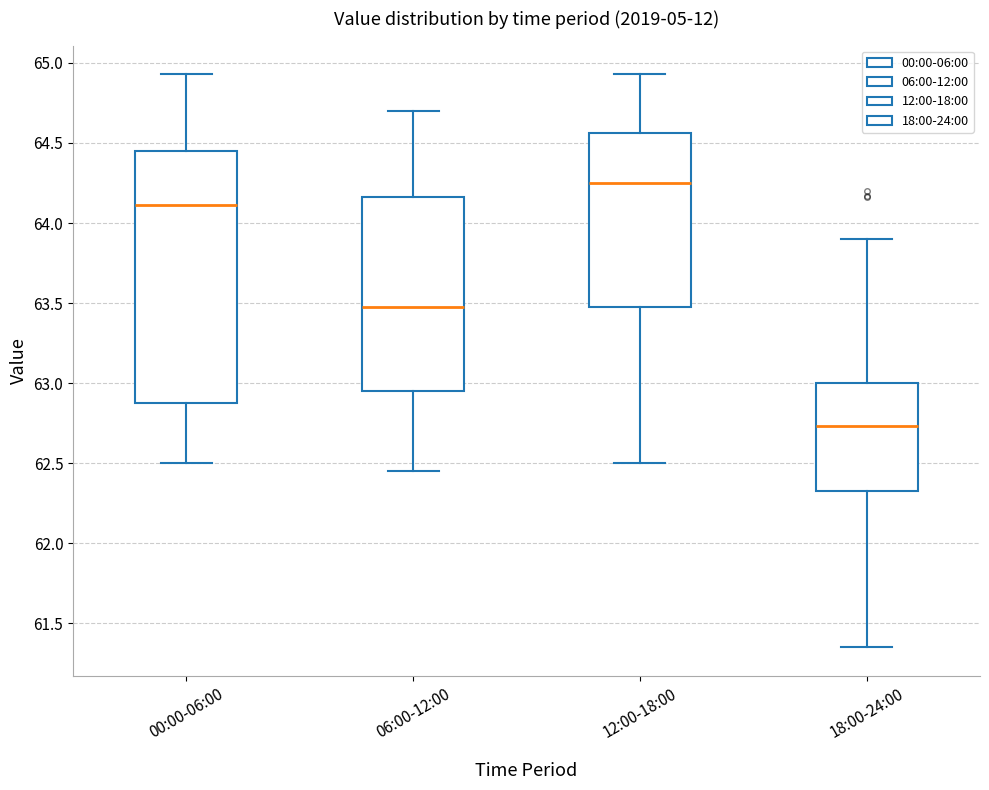

Which box is the tallest, from its lower edge to its upper edge?

00:00-06:00